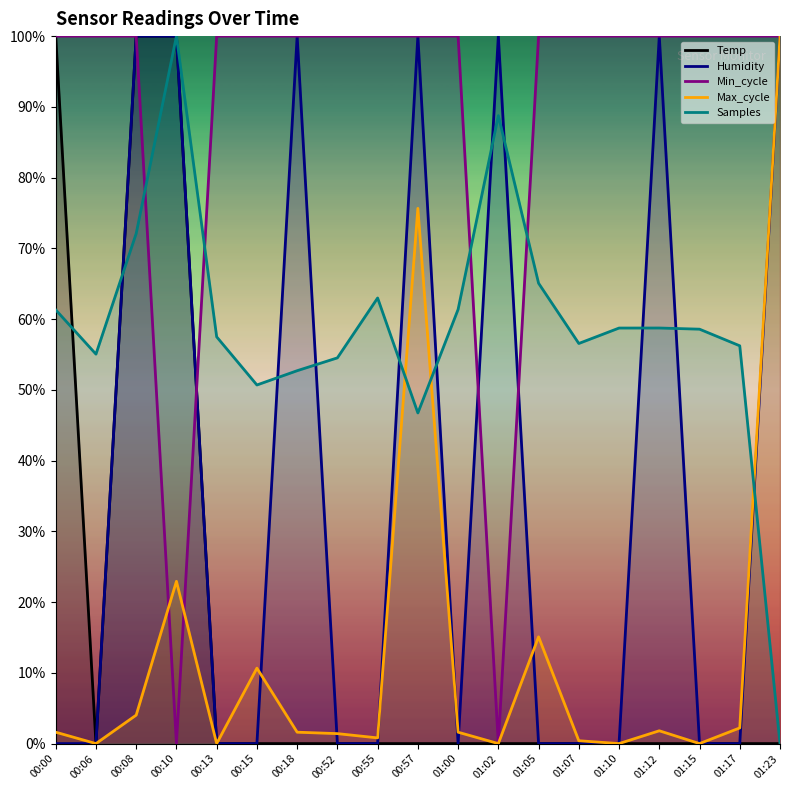

Rank the series by their maximum value, from lowest to highest.

Temp, Humidity